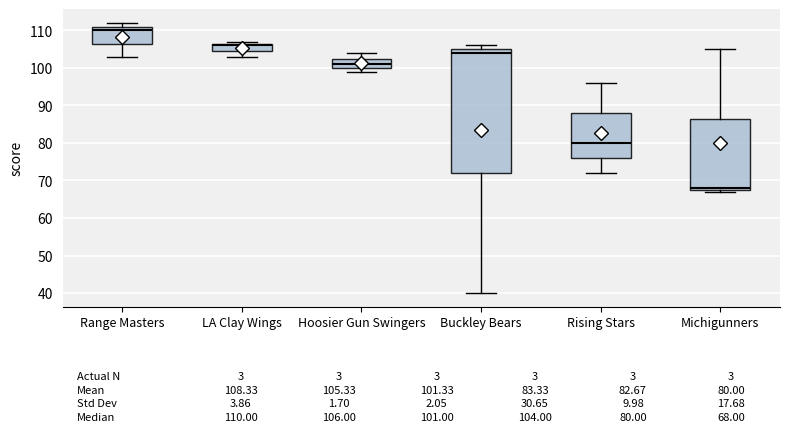

Which box is the tallest, from its lower edge to its upper edge?

Buckley Bears